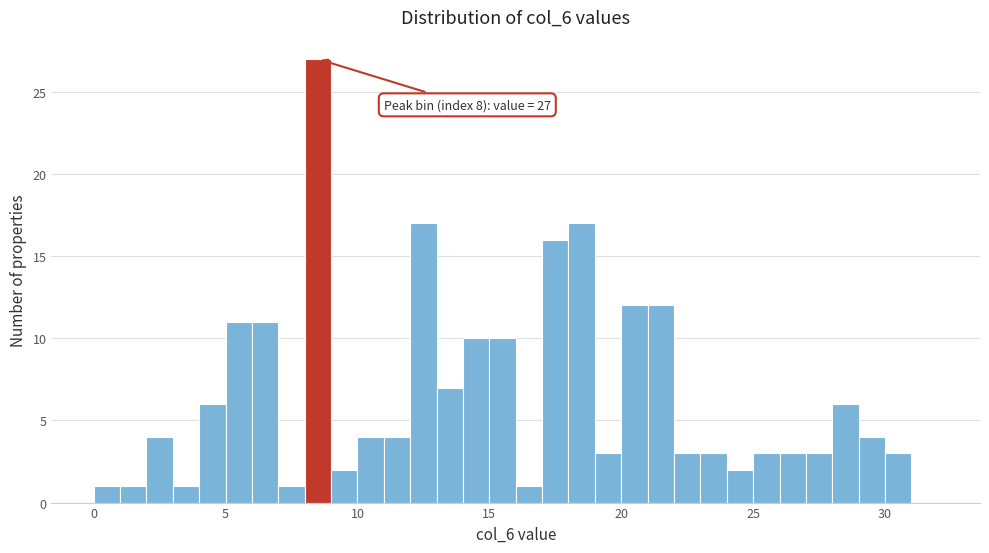

Read against the x-axis, roughly where is the centre of the tallest bar?

8.5